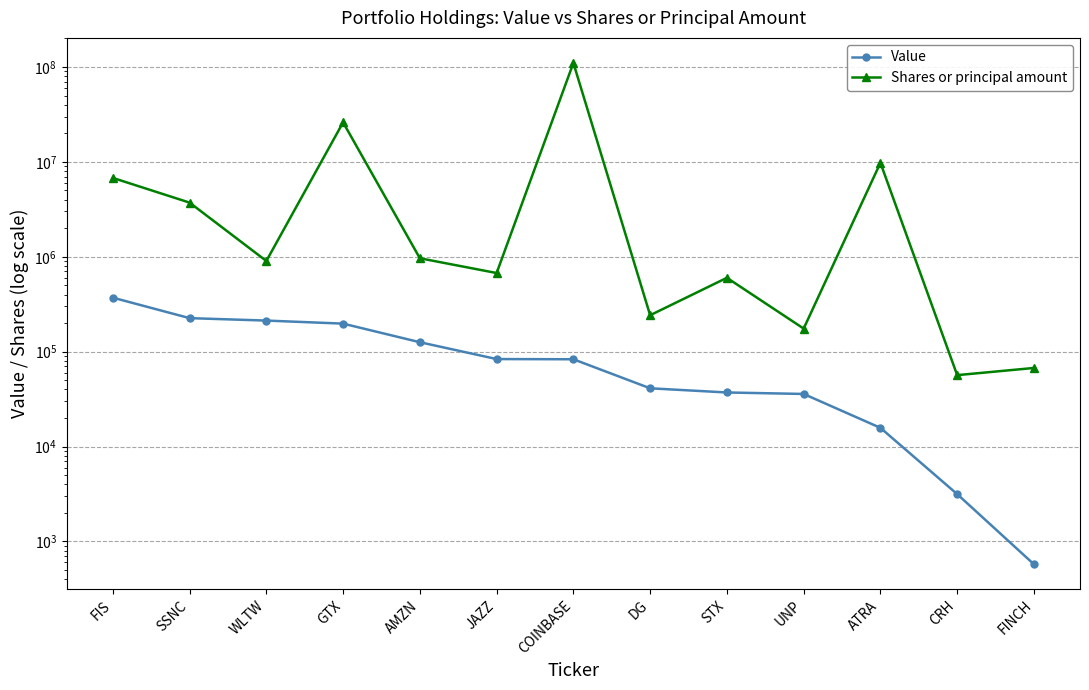

How many distinct data groups are displayed?

2